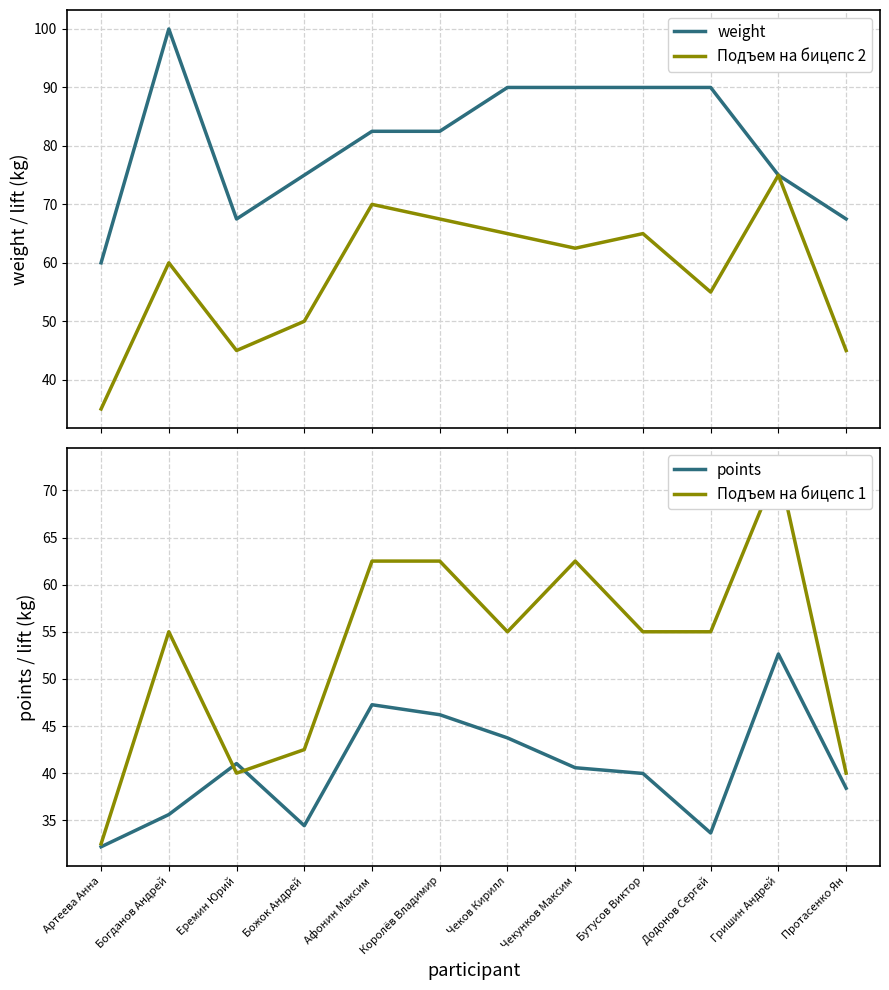

True or false: Подъем на бицепс 1 has a value of 25.1 at Афонин Максим.

False